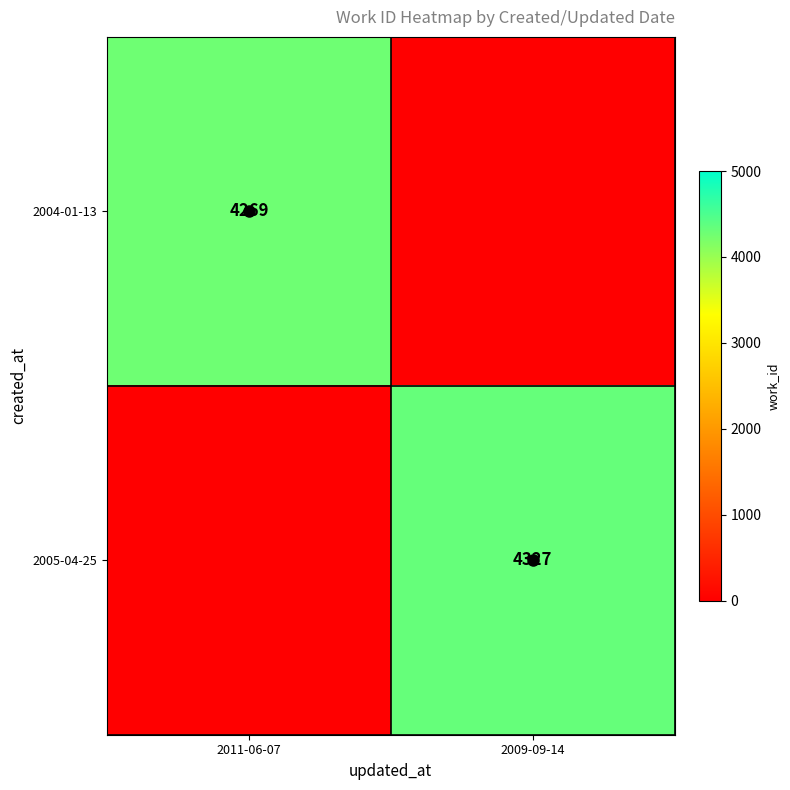

The value of 2004-01-13 at 2011-06-07 is 2981. True or false?

False